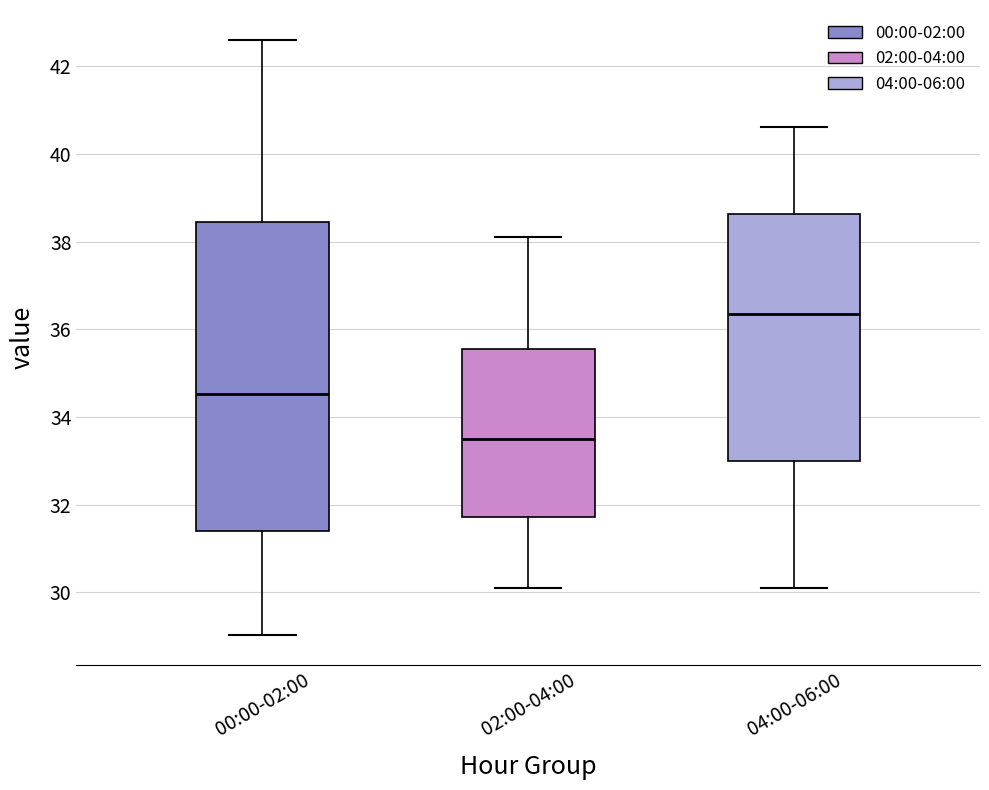

Reading left to right, read every box against the y-axis: the position of its median line, the range the box covers, and the ends of its whiskers. The values are not printed on the chart, so give them approximately, as read against the axis.

00:00-02:00: median 34.6, box 31.4 to 38.4, whiskers 29.0 to 42.6
02:00-04:00: median 33.6, box 31.8 to 35.6, whiskers 30.2 to 38.2
04:00-06:00: median 36.4, box 33.0 to 38.6, whiskers 30.2 to 40.6